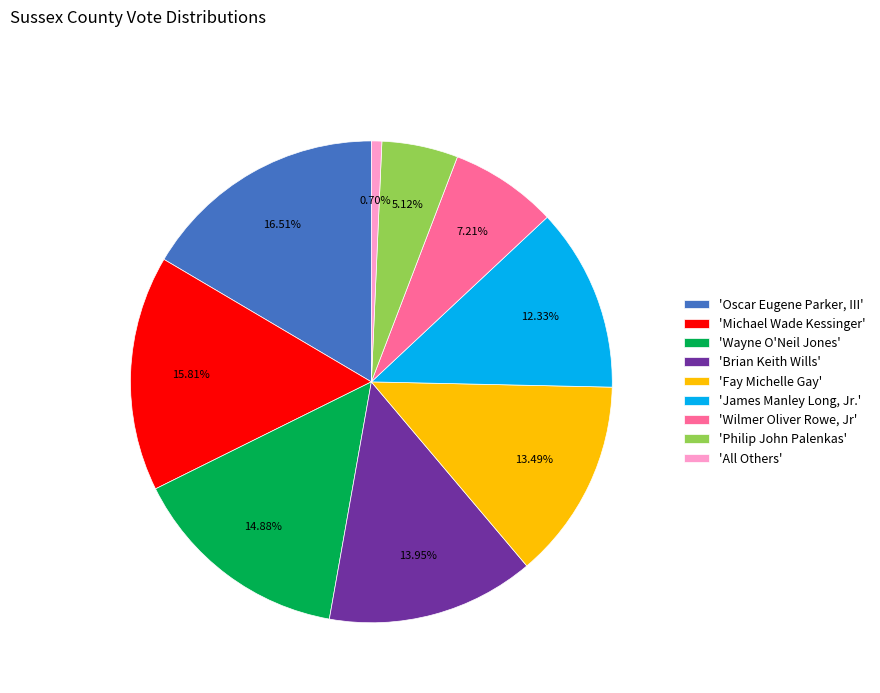

Combined, do 'Wilmer Oliver Rowe, Jr' and 'James Manley Long, Jr.' account for over 50%?

No